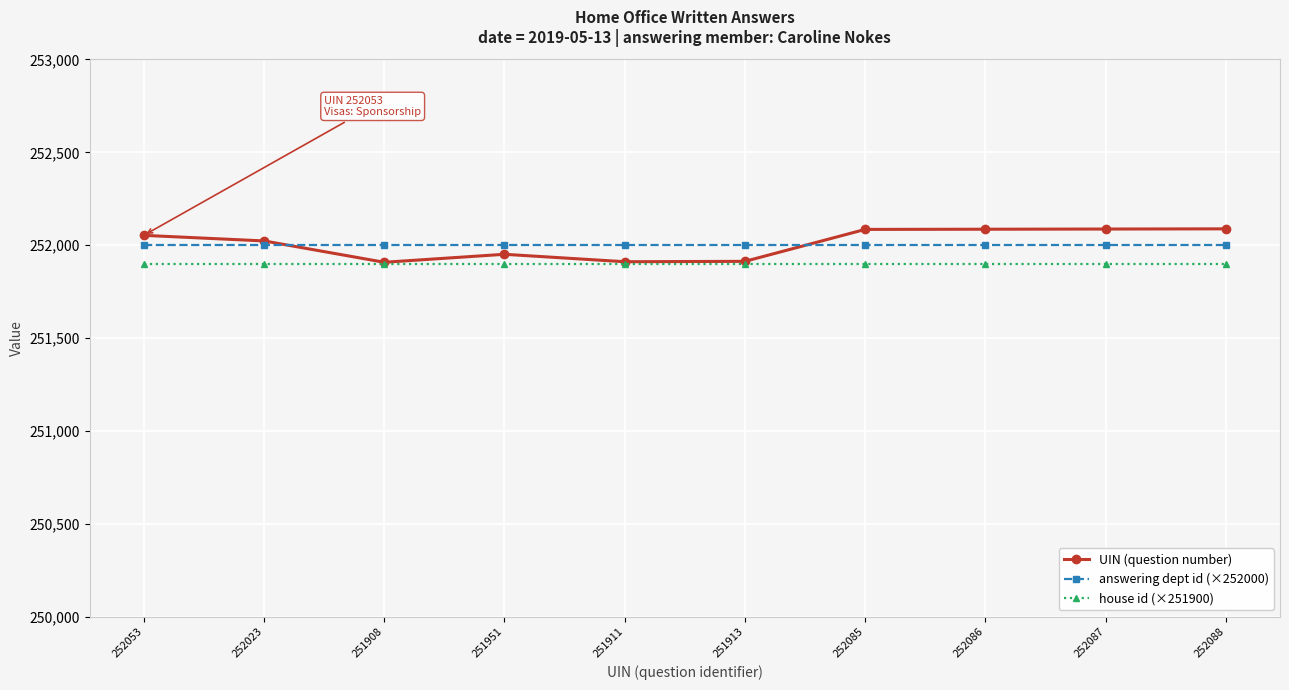

At how many categories does at least one series exceed 251924?

10